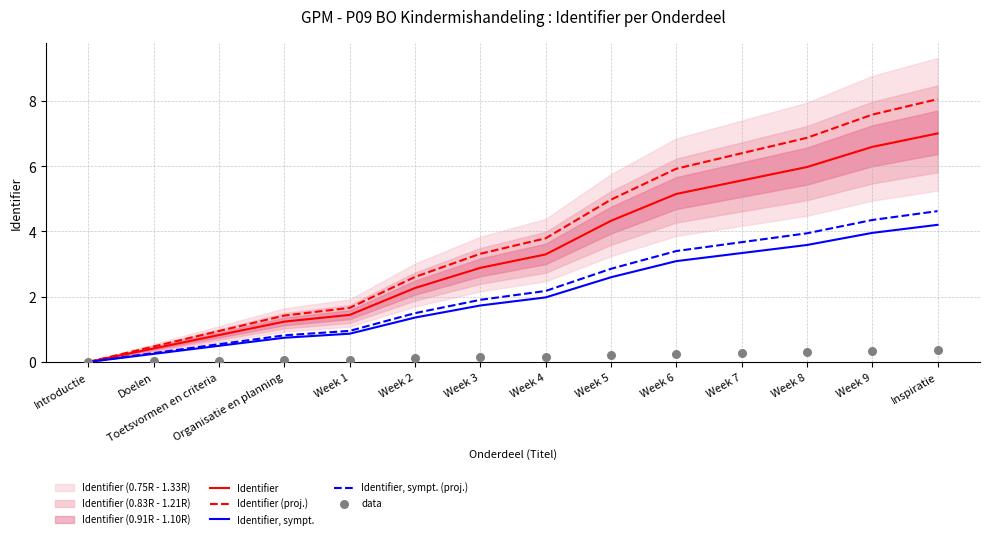

What is the total value across all series at Week 2?

7.8